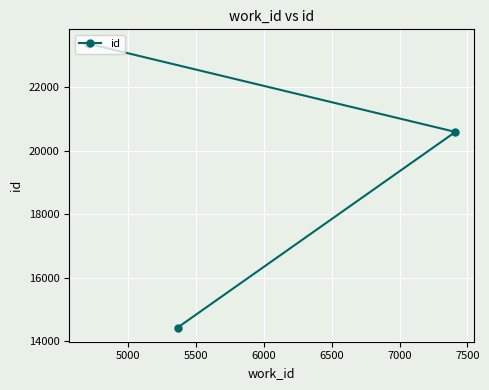

What is the value of the 3rd point from the left?

20587